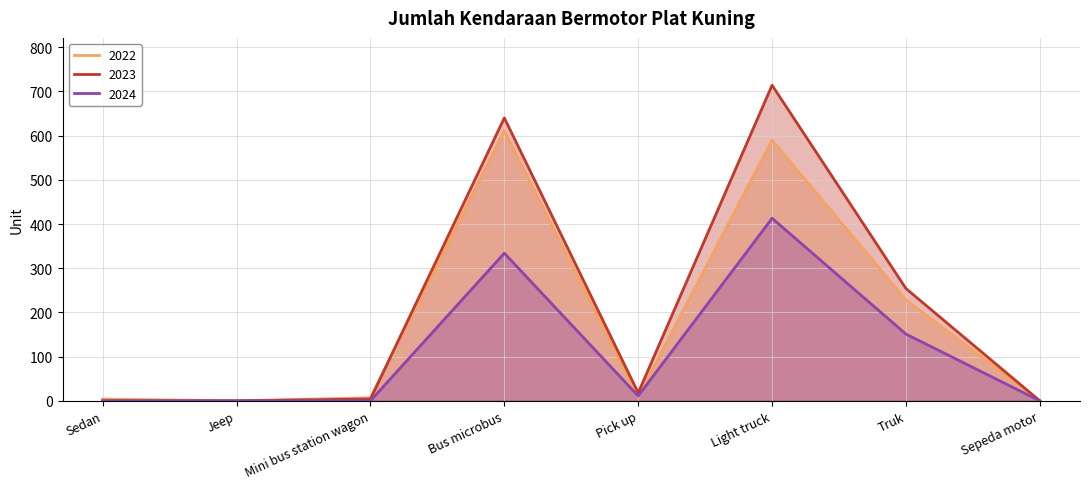

Reading left to right, what are all the values shown in this chart?

2022: Sedan=4	Jeep=0	Mini bus station wagon=7	Bus microbus=611	Pick up=9	Light truck=590	Truk=228	Sepeda motor=0
2023: Sedan=0	Jeep=0	Mini bus station wagon=4	Bus microbus=640	Pick up=18	Light truck=714	Truk=254	Sepeda motor=0
2024: Sedan=0	Jeep=0	Mini bus station wagon=0	Bus microbus=334	Pick up=11	Light truck=413	Truk=151	Sepeda motor=0